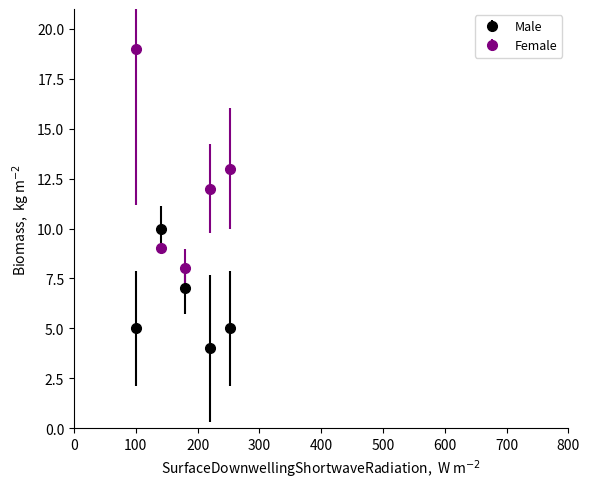

Rank the series by their maximum value, from highest to lowest.

Female, Male